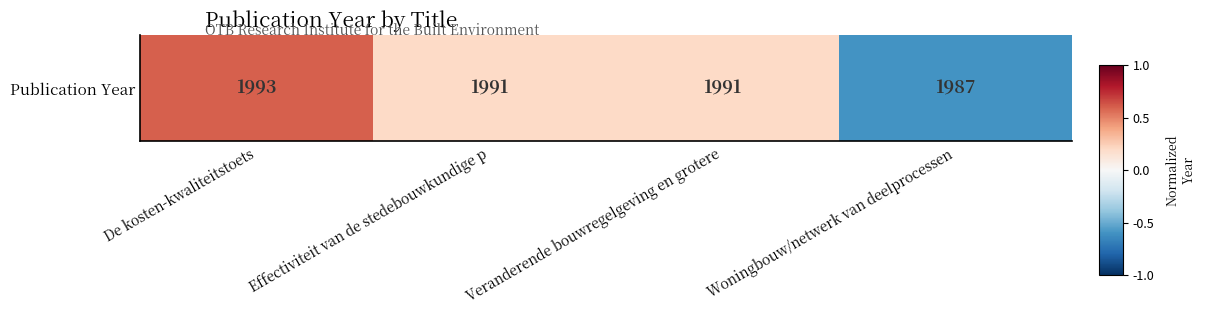

What is the change in value from De kosten-kwaliteitstoets to Veranderende bouwregelgeving en grotere?

-0.4